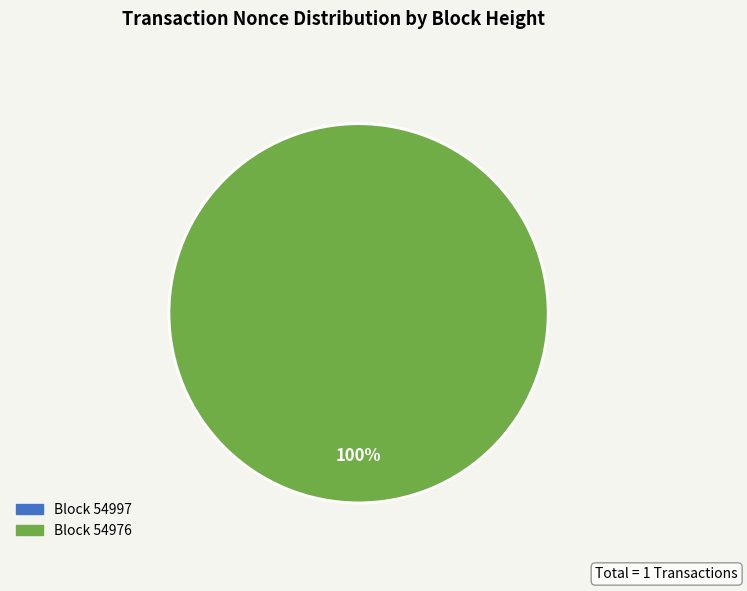

How many slices are in this pie chart?

2